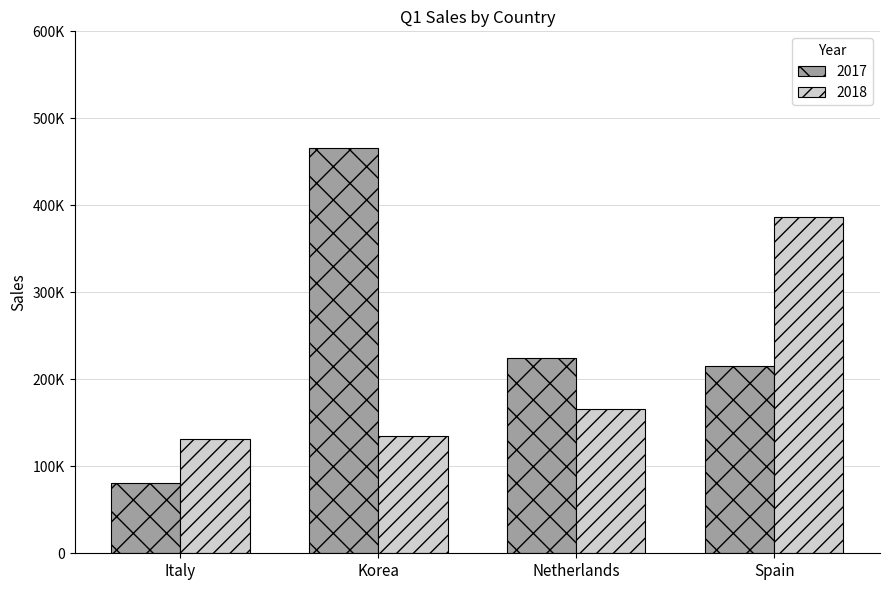

At how many categories does at least one series exceed 183730?

3